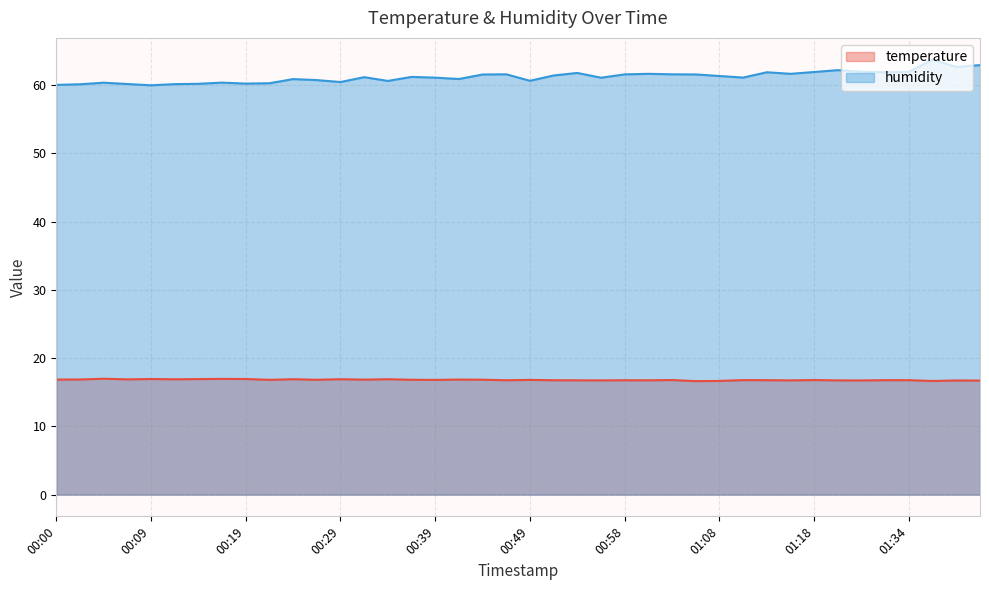

Reading left to right, list all the values displayed in this chart.

temperature: 00:00=16.9	00:02=16.9	00:05=17.0	00:07=16.9	00:09=16.9	00:12=16.9	00:14=16.9	00:17=17.0	00:19=16.9	00:22=16.8	00:24=16.9	00:26=16.8	00:29=16.9	00:31=16.9	00:34=16.9	00:36=16.8	00:39=16.8	00:41=16.9	00:44=16.8	00:46=16.8	00:49=16.8	00:51=16.8	00:53=16.8	00:56=16.7	00:58=16.8	01:01=16.8	01:03=16.8	01:06=16.6	01:08=16.7	01:10=16.8	01:13=16.8	01:15=16.7	01:18=16.8	01:26=16.7	01:29=16.7	01:32=16.8	01:34=16.8	01:37=16.6	01:39=16.7	01:42=16.7
humidity: 00:00=60.0	00:02=60.1	00:05=60.4	00:07=60.2	00:09=60.0	00:12=60.2	00:14=60.2	00:17=60.4	00:19=60.2	00:22=60.3	00:24=60.9	00:26=60.8	00:29=60.5	00:31=61.2	00:34=60.6	00:36=61.2	00:39=61.1	00:41=60.9	00:44=61.6	00:46=61.6	00:49=60.6	00:51=61.4	00:53=61.8	00:56=61.1	00:58=61.6	01:01=61.7	01:03=61.6	01:06=61.6	01:08=61.4	01:10=61.1	01:13=61.9	01:15=61.7	01:18=61.9	01:26=62.2	01:29=62.0	01:32=61.9	01:34=62.0	01:37=63.8	01:39=62.7	01:42=63.0